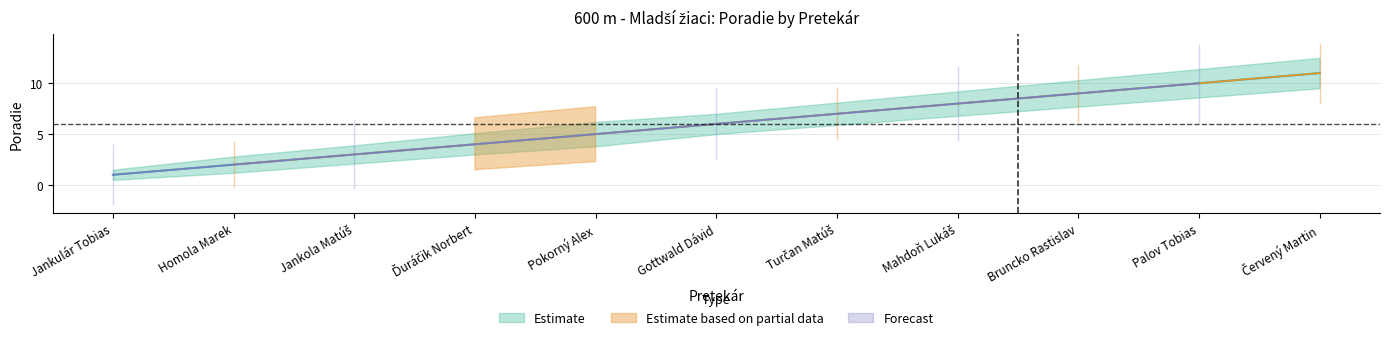

What is the label of the 8th point from the right?

Ďuráčik Norbert